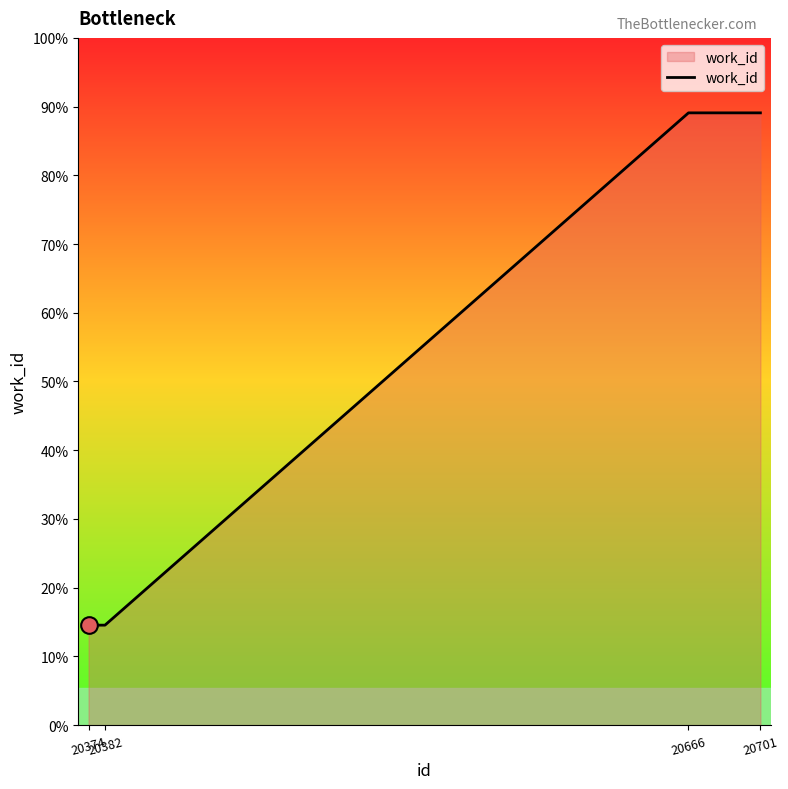

Does the chart have visible grid lines?

No